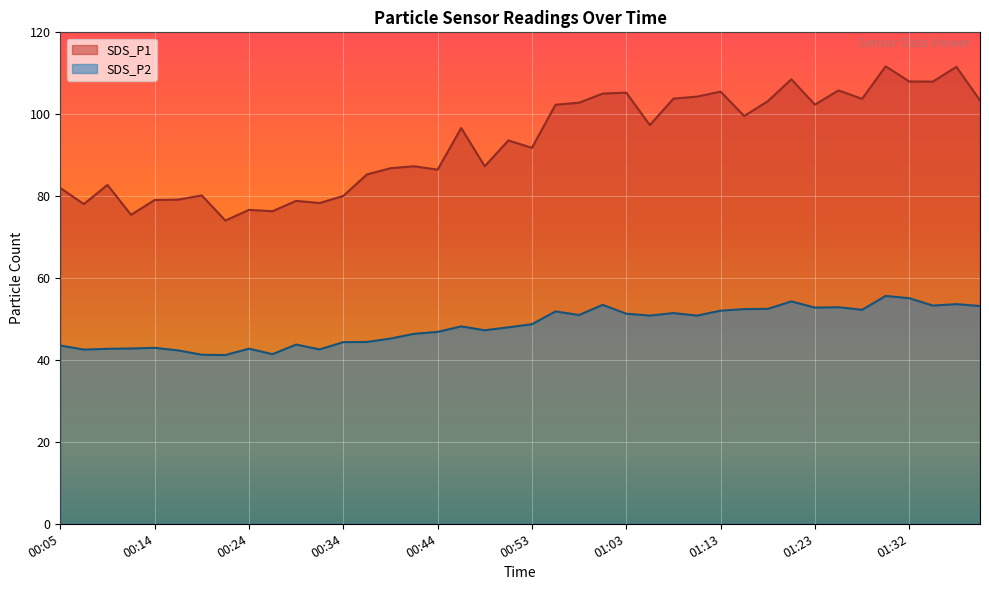

What are all the series names shown in the legend?

SDS_P1, SDS_P2